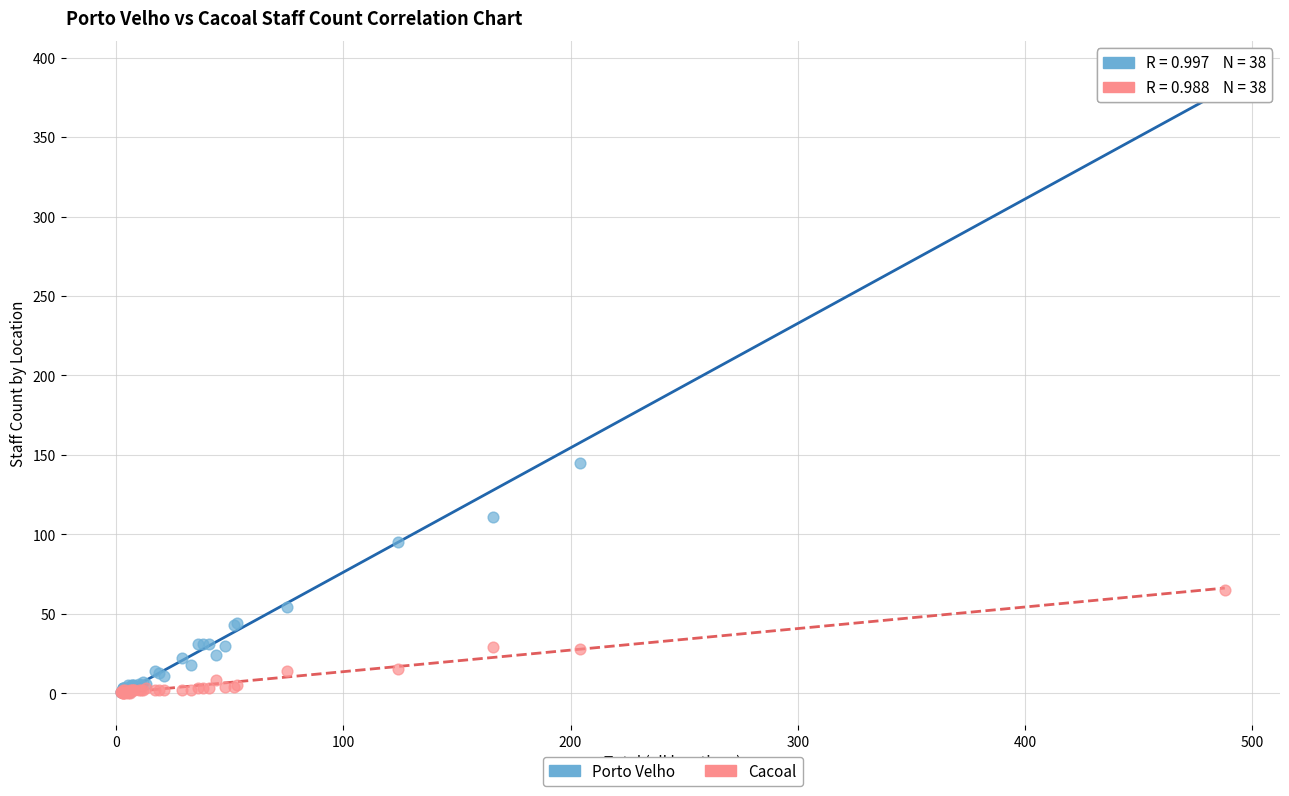

Across all series, what Y value is closest to 195?

145